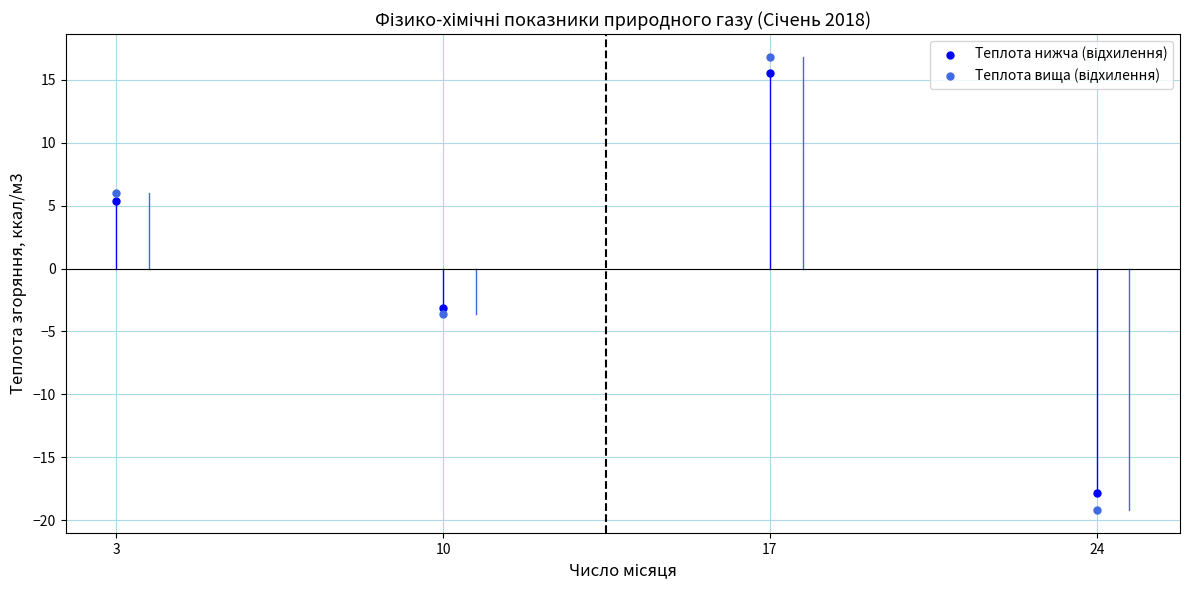

Across all series, what Y value is closest to -1?

-3.1